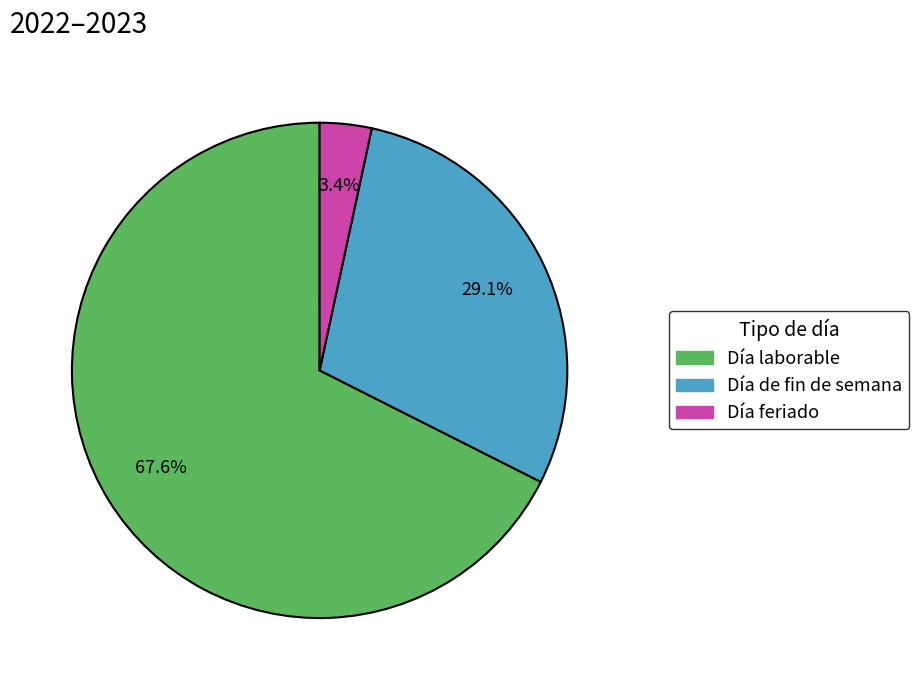

Is there any slice that represents more than half of the pie?

Yes